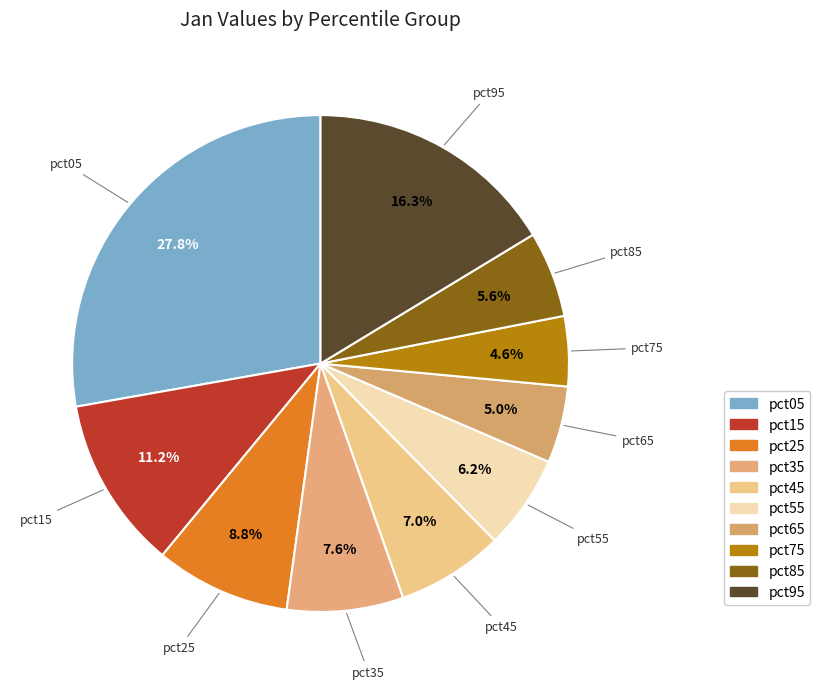

Does pct45 represent more than half of the total?

No